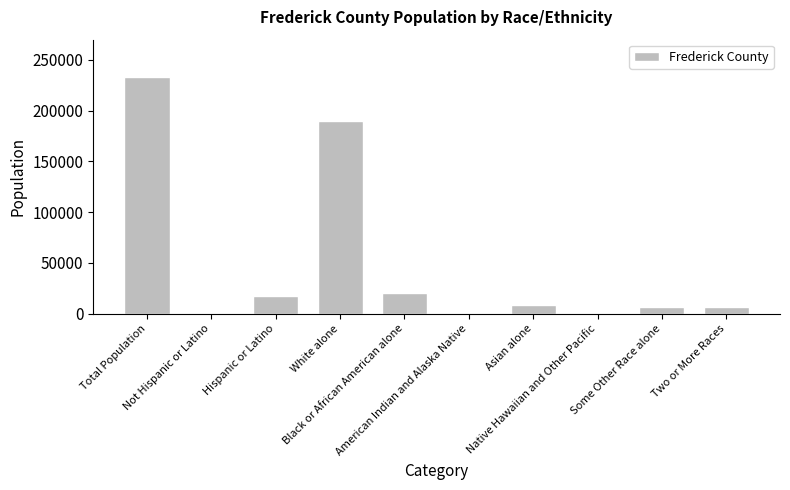

What is the maximum value shown in the chart?

233385